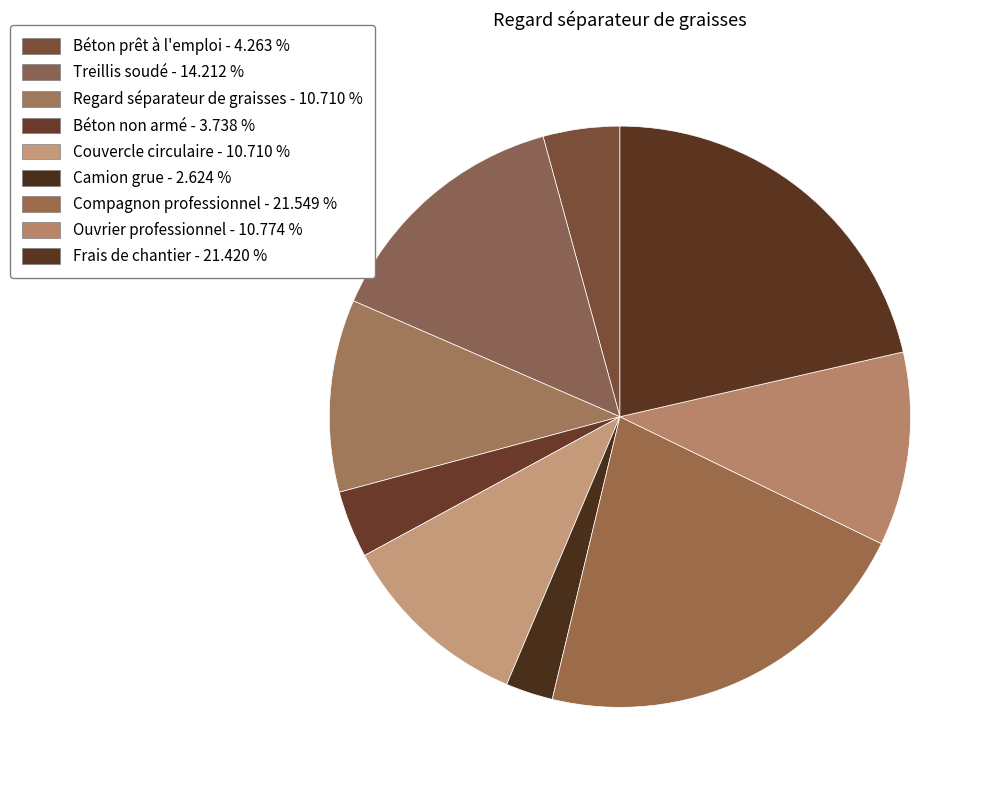

To the nearest percent, what percentage of the pie is Treillis soudé?

14%